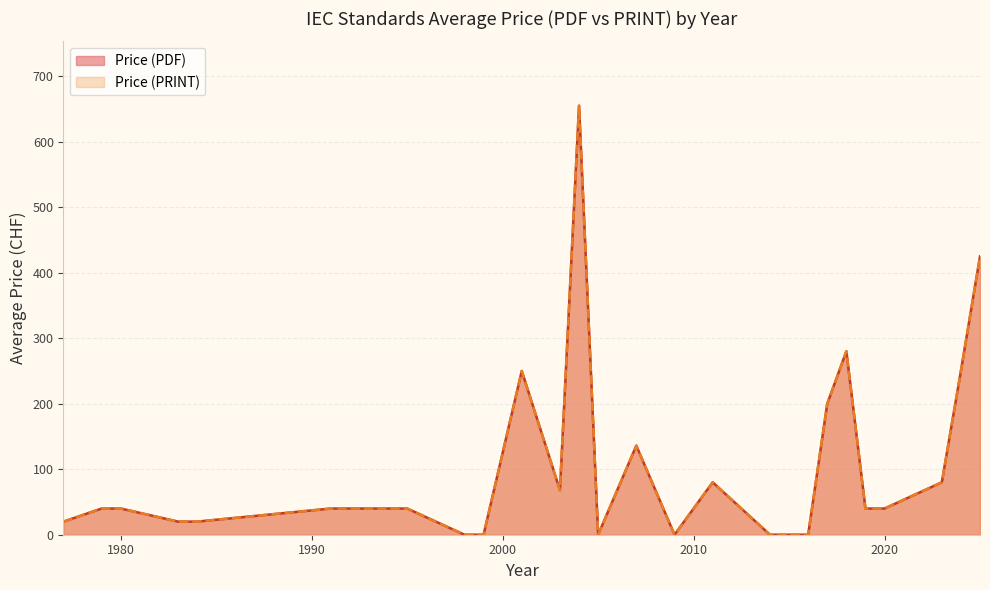

True or false: Price (PDF) and Price (PRINT) cross at least once.

False